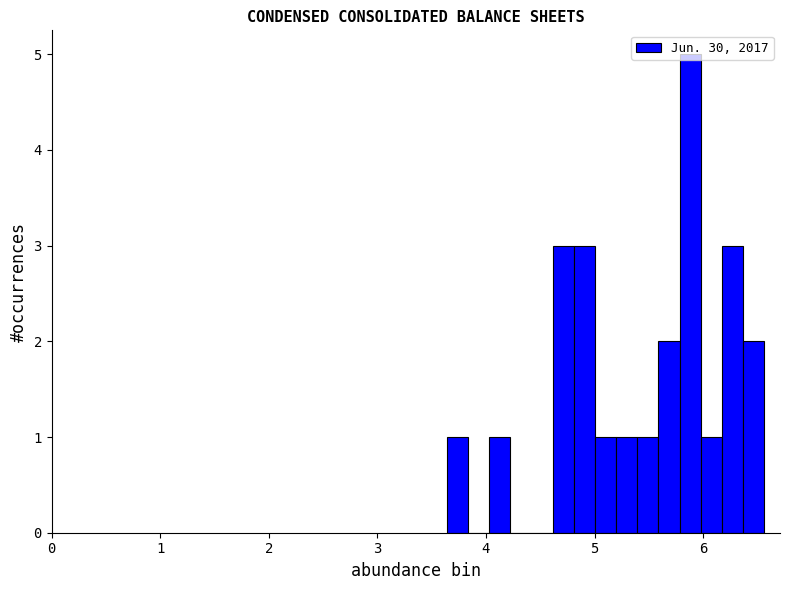

Read against the x-axis, roughly where is the centre of the tallest bar?

5.9